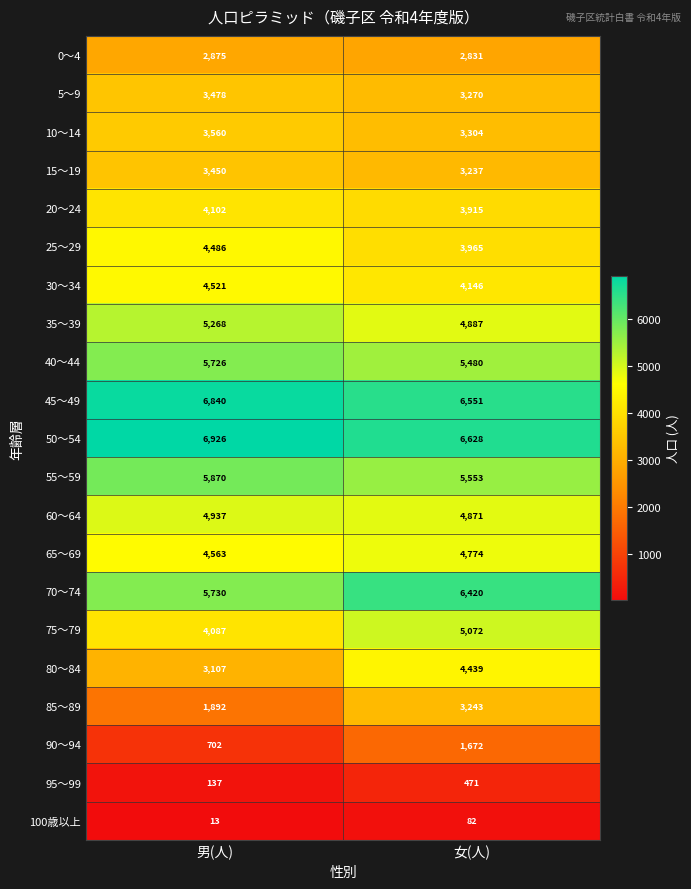

Rank the categories by 15～19 value from lowest to highest.

女(人), 男(人)